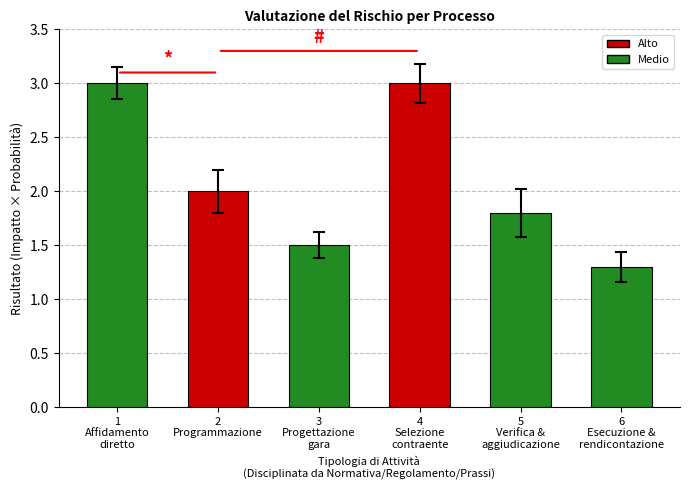

How many values are between 1 and 3?

6